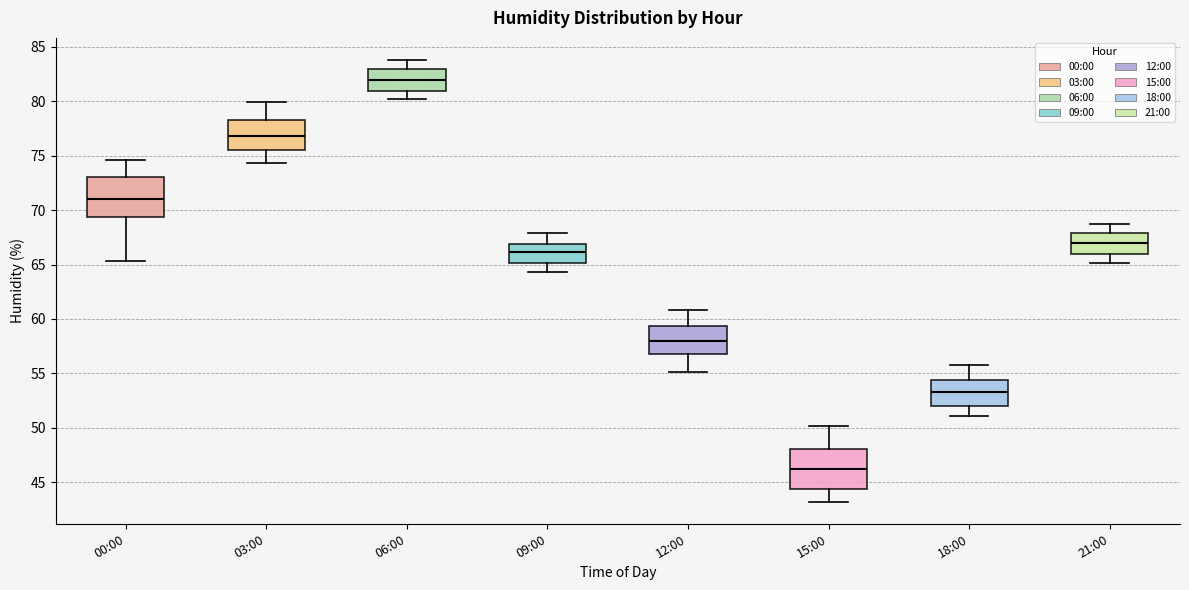

Reading left to right, transcribe this box plot: for each box, give where its median line is, the range the box spans, and where its two whiskers end, as read against the y-axis. The values are not printed on the chart, so give them approximately, as read against the axis.

00:00: median 71.0, box 69.5 to 73.0, whiskers 65.5 to 74.5
03:00: median 77.0, box 75.5 to 78.5, whiskers 74.5 to 80.0
06:00: median 82.0, box 81.0 to 83.0, whiskers 80.0 to 84.0
09:00: median 66.0, box 65.0 to 67.0, whiskers 64.5 to 68.0
12:00: median 58.0, box 57.0 to 59.5, whiskers 55.0 to 61.0
15:00: median 46.0, box 44.5 to 48.0, whiskers 43.0 to 50.0
18:00: median 53.5, box 52.0 to 54.5, whiskers 51.0 to 56.0
21:00: median 67.0, box 66.0 to 68.0, whiskers 65.0 to 68.5